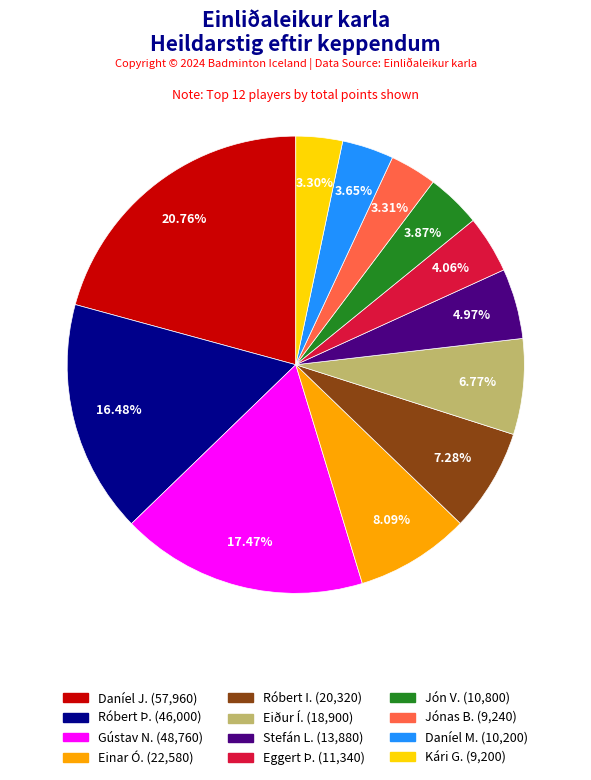

How many segments does this pie chart have?

12